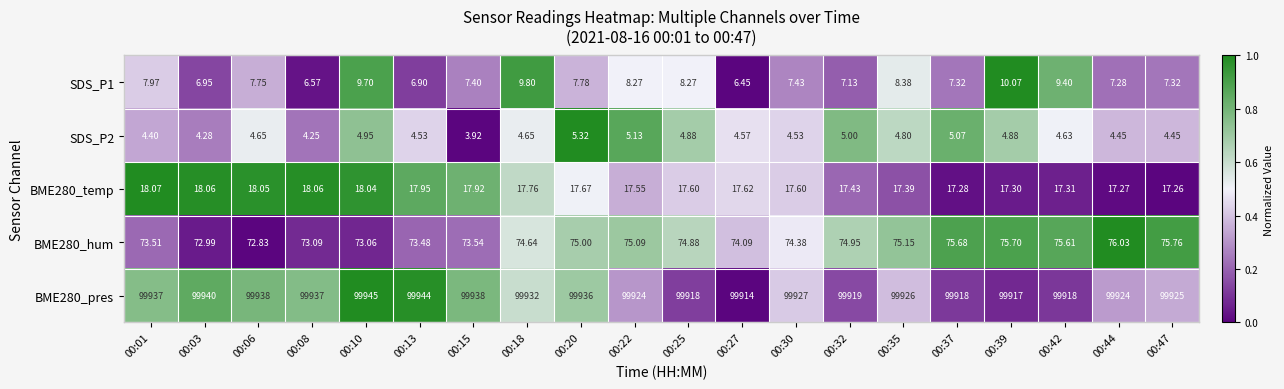

How many categories are shown in the chart?

20